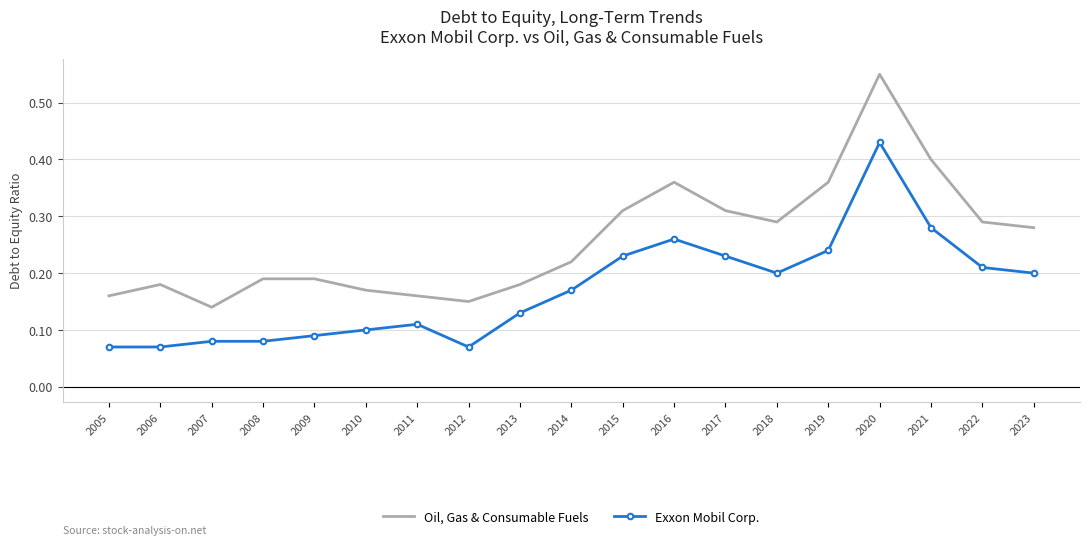

At which category does Oil, Gas & Consumable Fuels reach its first local peak?

2006